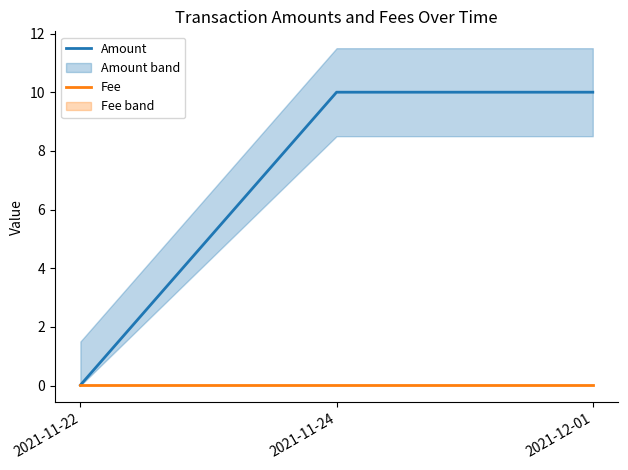

What are all the series names shown in the legend?

Amount, Fee